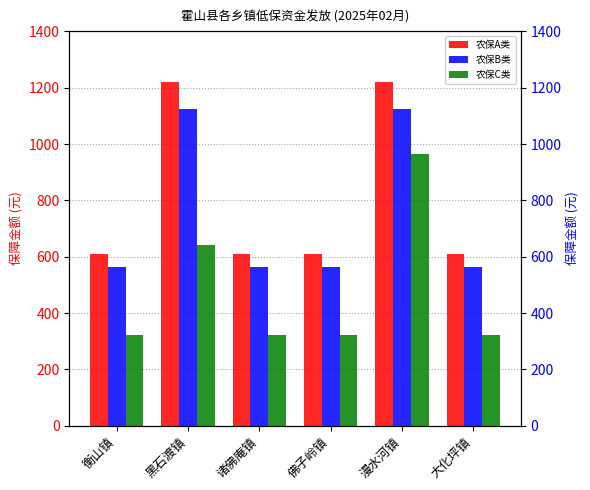

Reading left to right, extract all data points from this chart.

农保A类: 610	1220	610	610	1220	610
农保B类: 563	1126	563	563	1126	563
农保C类: 321	642	321	321	963	321